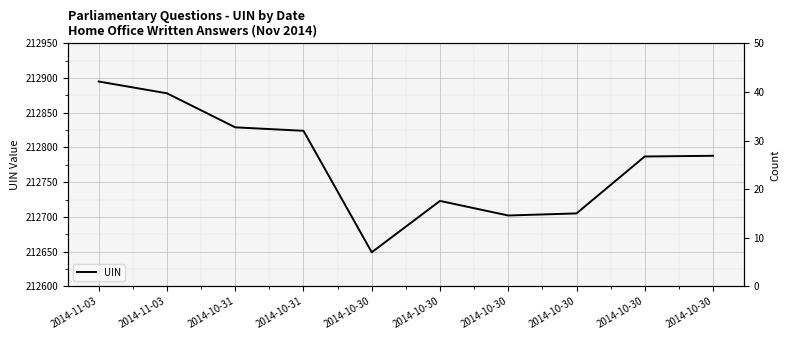

What is the approximate value at 2014-10-30?

212649